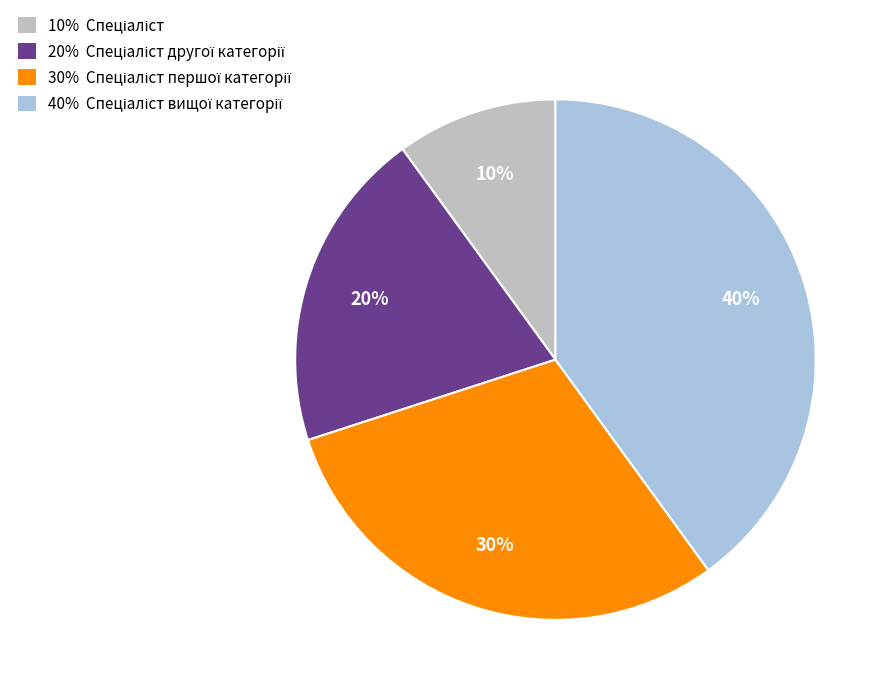

Is there any slice that represents more than half of the pie?

No